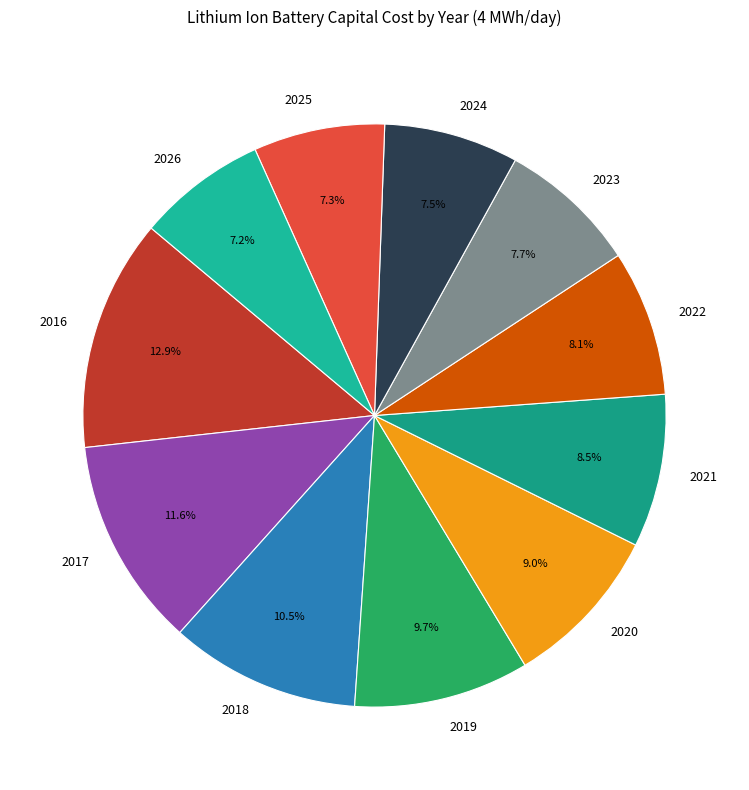

What is the largest slice in the pie chart?

2016